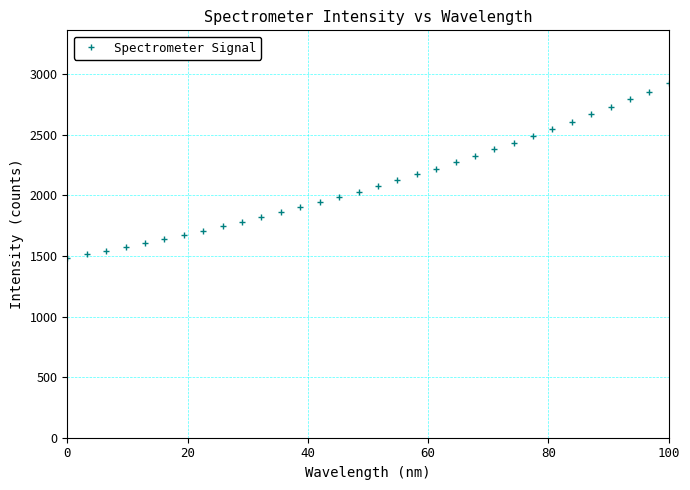

What is the minimum value shown in the chart?

1485.8